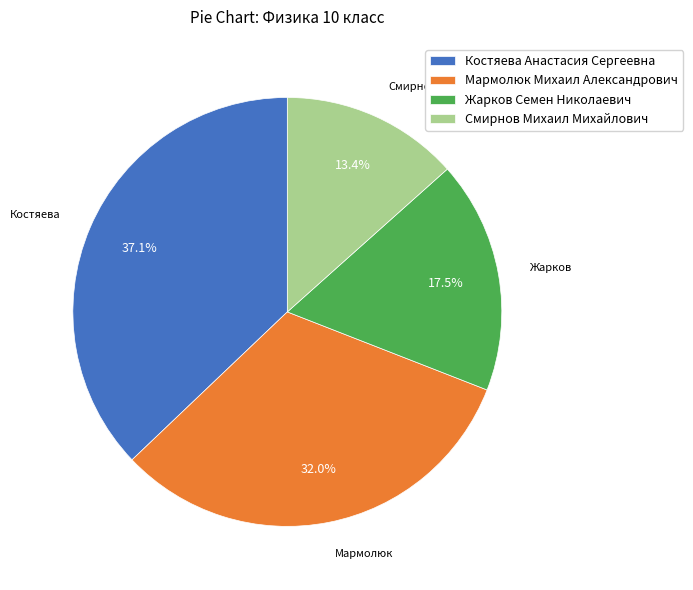

Does any single category account for the majority?

No